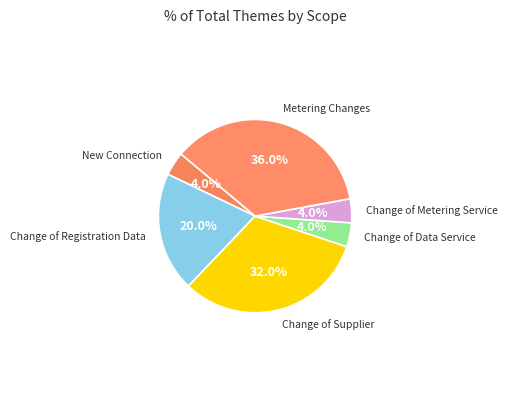

To the nearest percent, what is the difference between the largest and smallest slice percentages?

32%